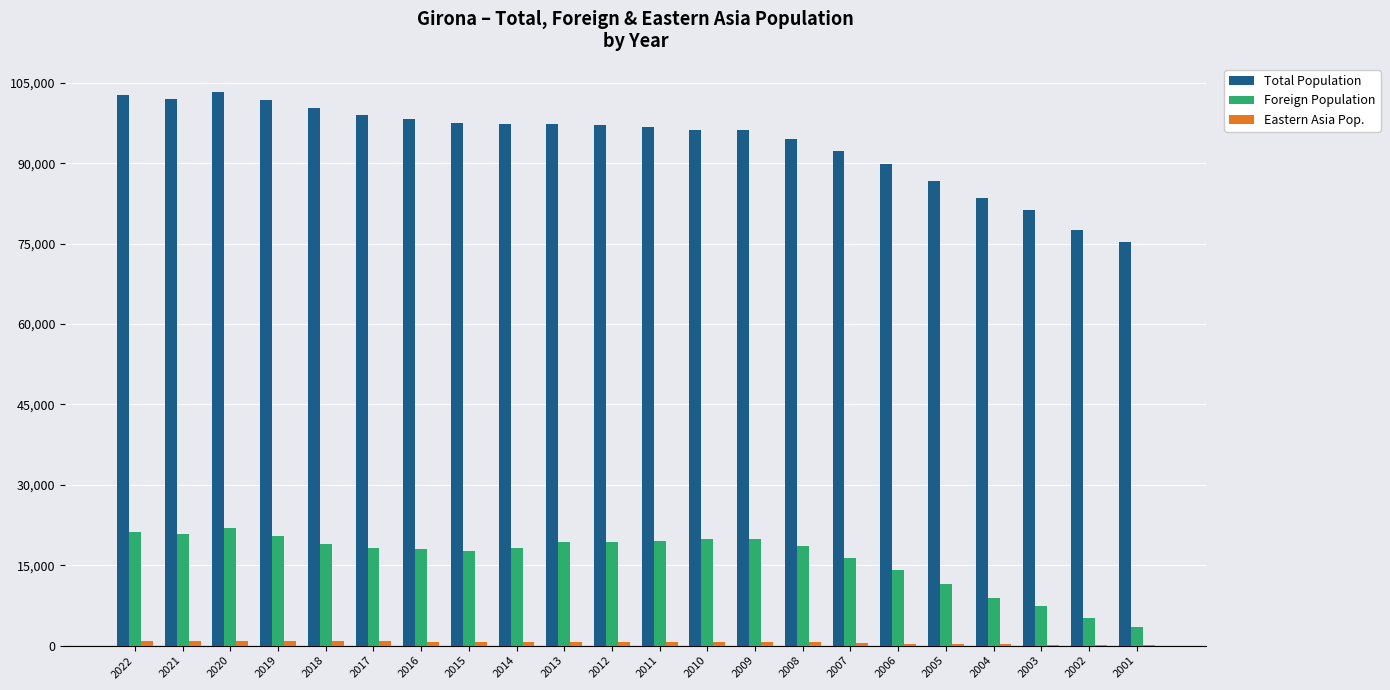

What is the highest value of the Total Population series?

103369